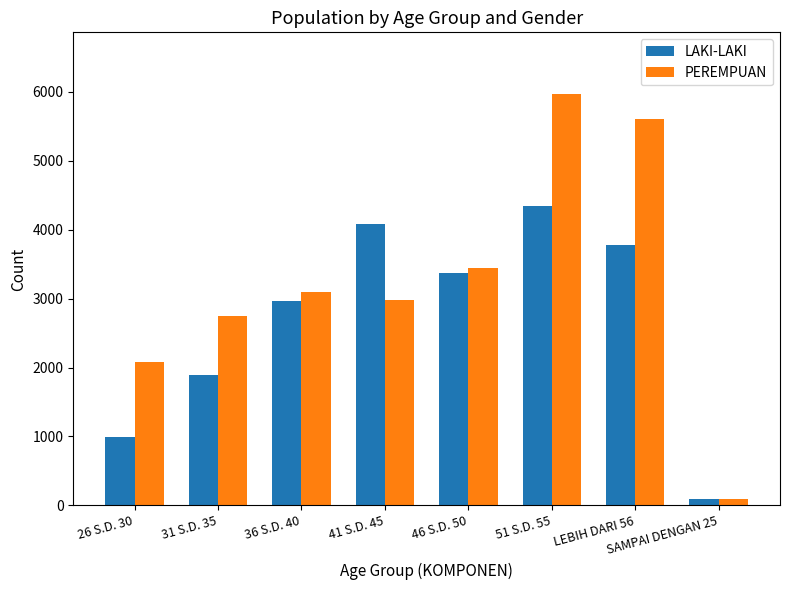

What is the maximum value shown in the chart?

5967